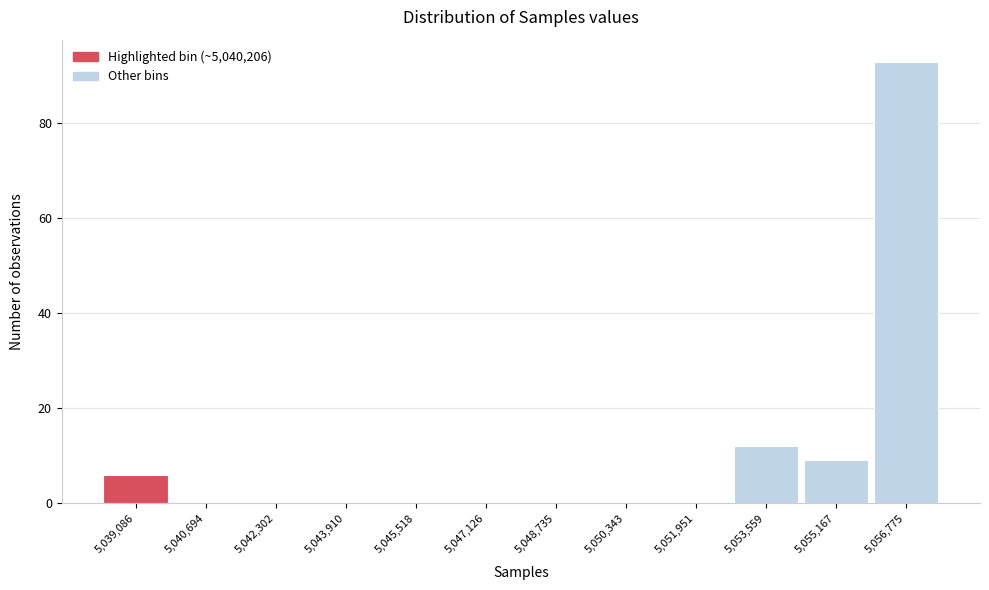

Reading left to right, what are all the values shown in this chart?

5,039,086=6	5,040,694=0	5,042,302=0	5,043,910=0	5,045,518=0	5,047,126=0	5,048,735=0	5,050,343=0	5,051,951=0	5,053,559=12	5,055,167=9	5,056,775=93